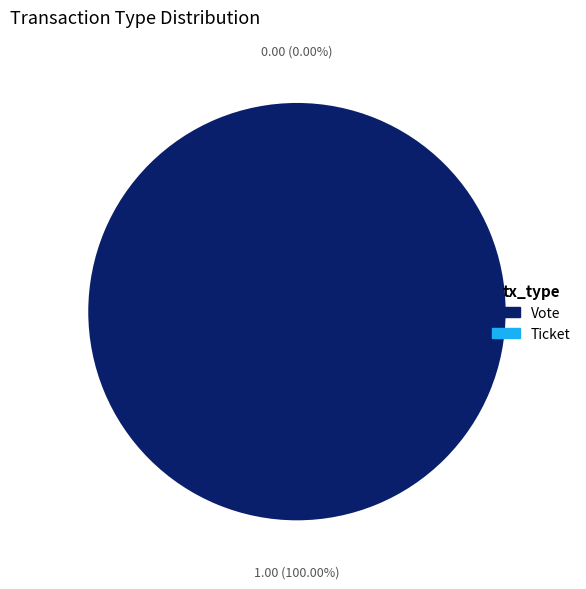

True or false: Ticket accounts for 0% of the total.

True